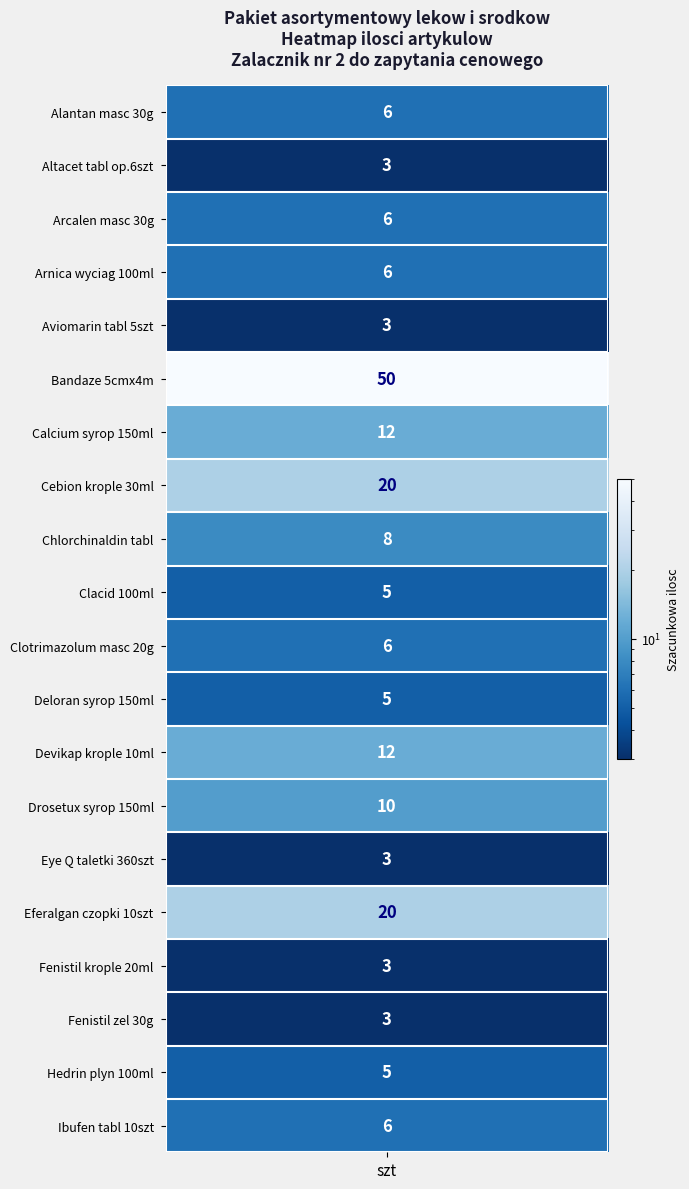

List the labels in order of value, smallest first.

1, 4, 14, 16, 17, 9, 11, 18, 0, 2, 3, 10, 19, 8, 13, 6, 12, 7, 15, 5